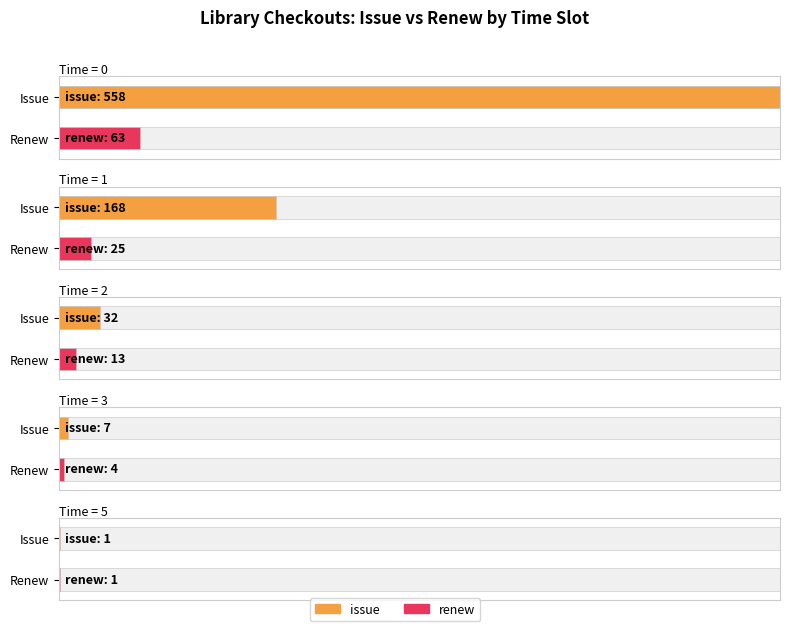

How many distinct data groups are displayed?

2